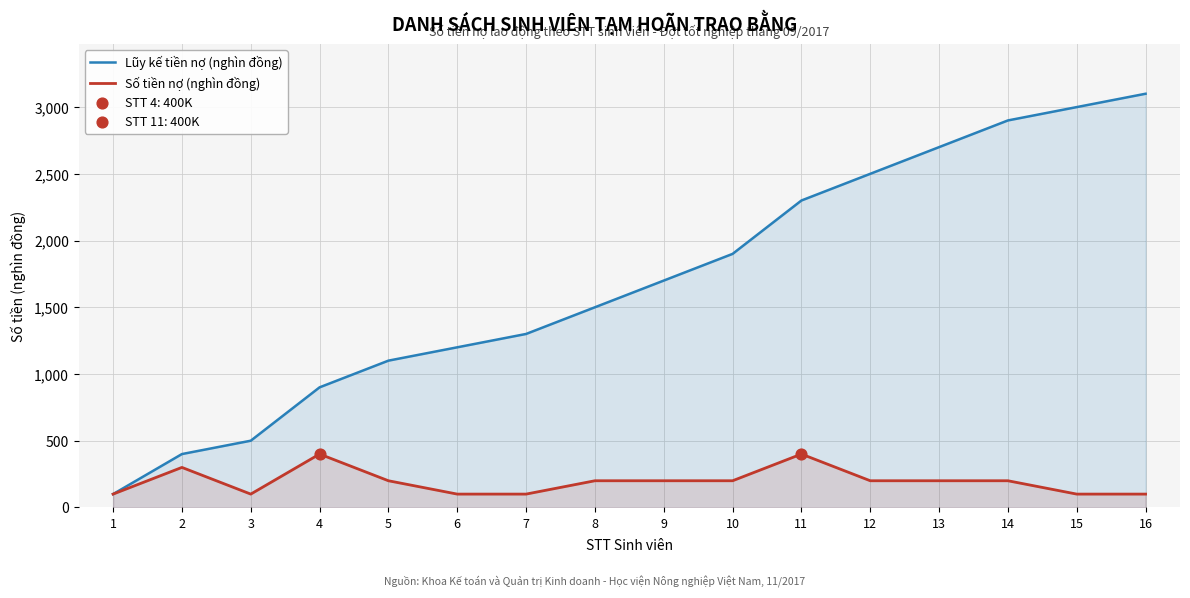

Which series has the largest Y range (max minus min)?

Lũy kế tiền nợ (nghìn đồng)